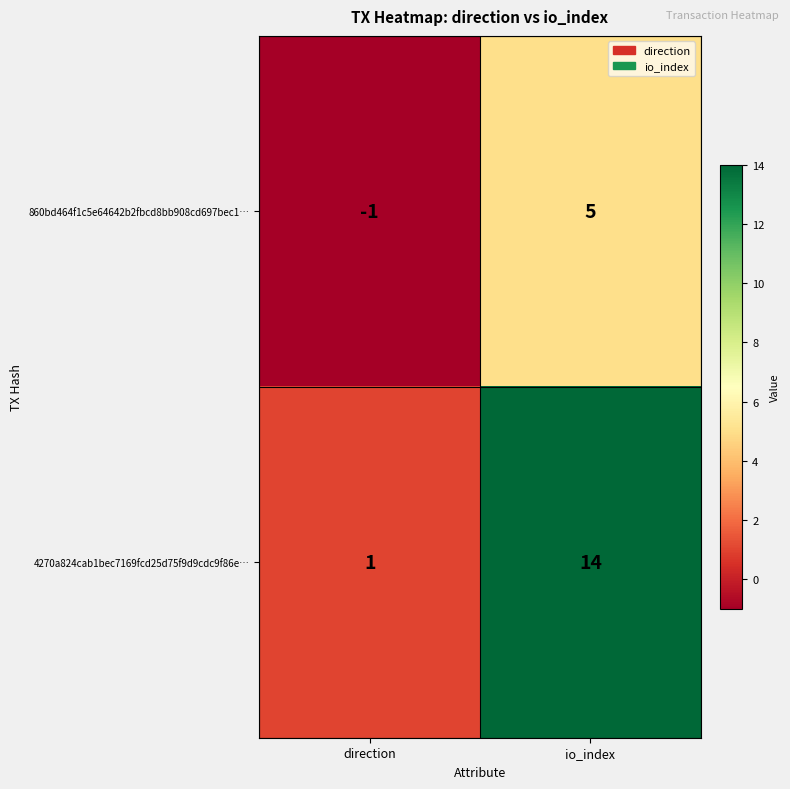

At which label does 4270a824cab1bec7169fcd25d75f9d9cdc9f86e… reach its minimum?

direction